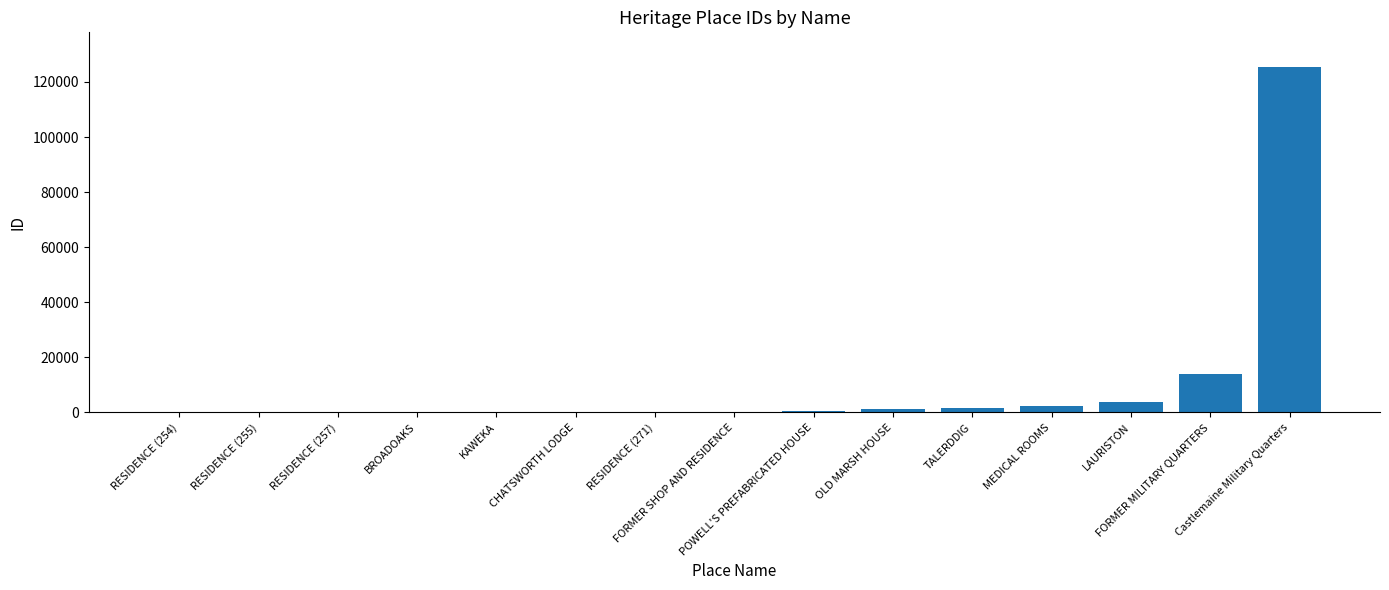

True or false: the data shows 262 at CHATSWORTH LODGE.

True